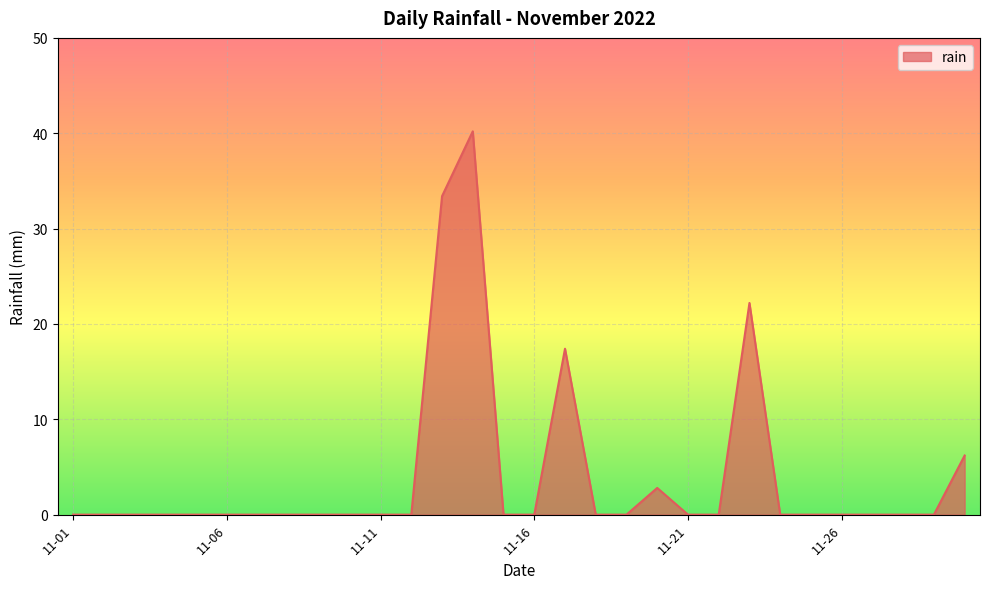

Does the chart display data point markers on the line(s)?

No